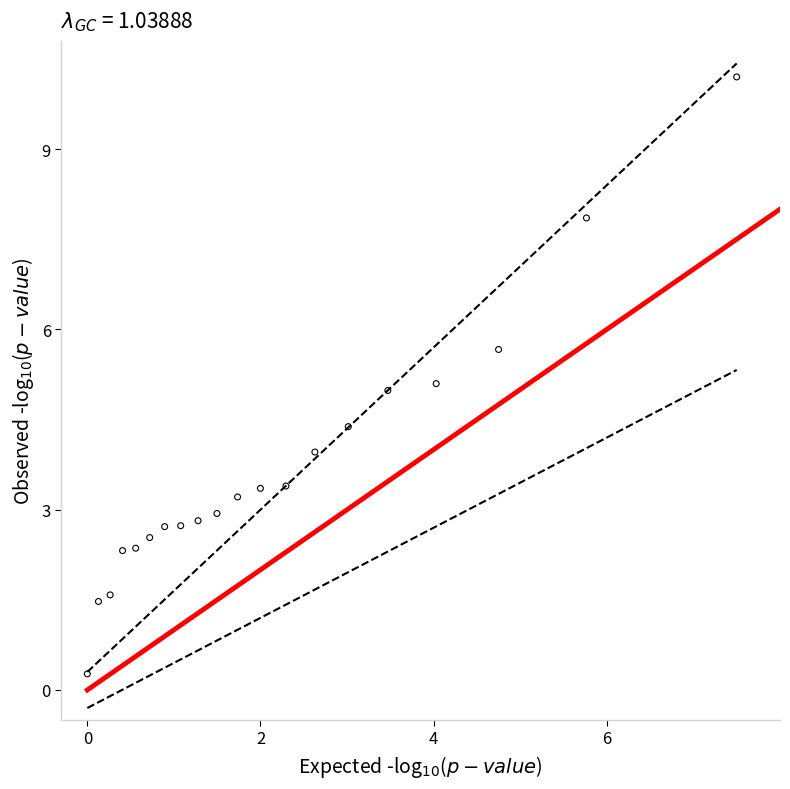

What is the range of X values (max minus min)?

7.5